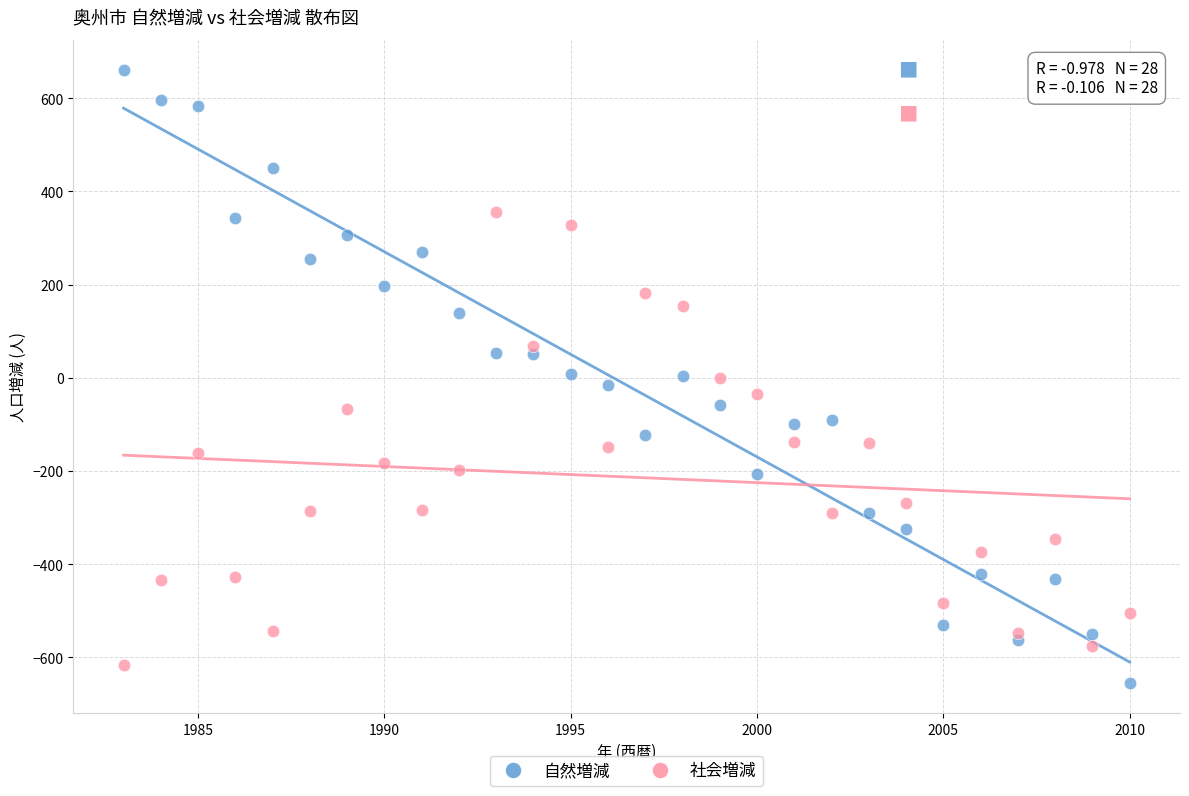

Which series reaches the maximum Y coordinate?

自然増減